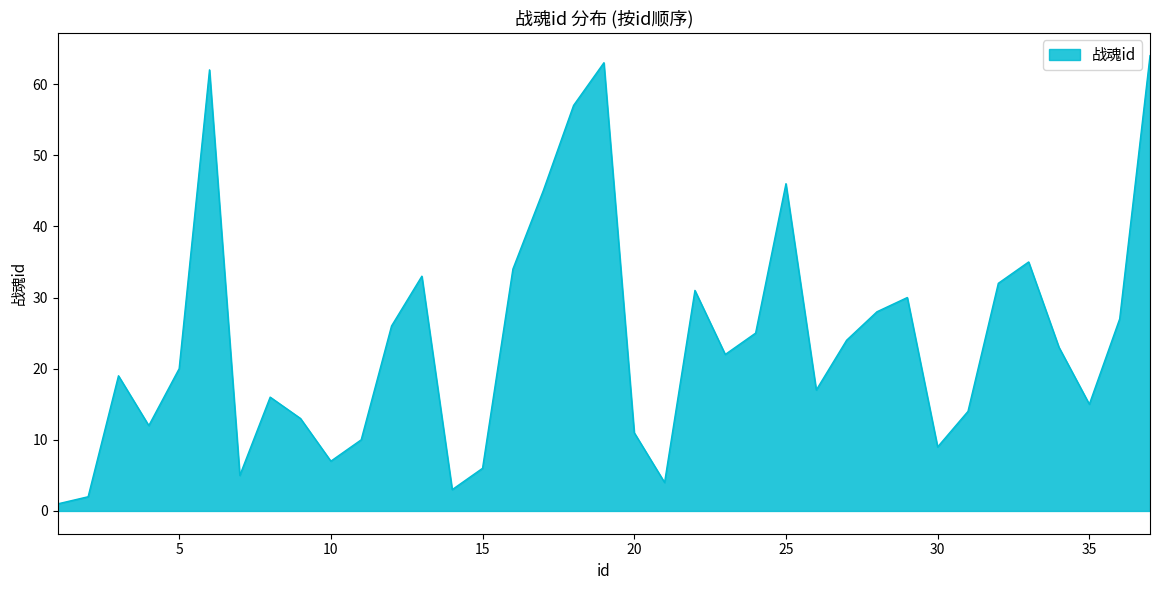

What is the maximum value shown in the chart?

64